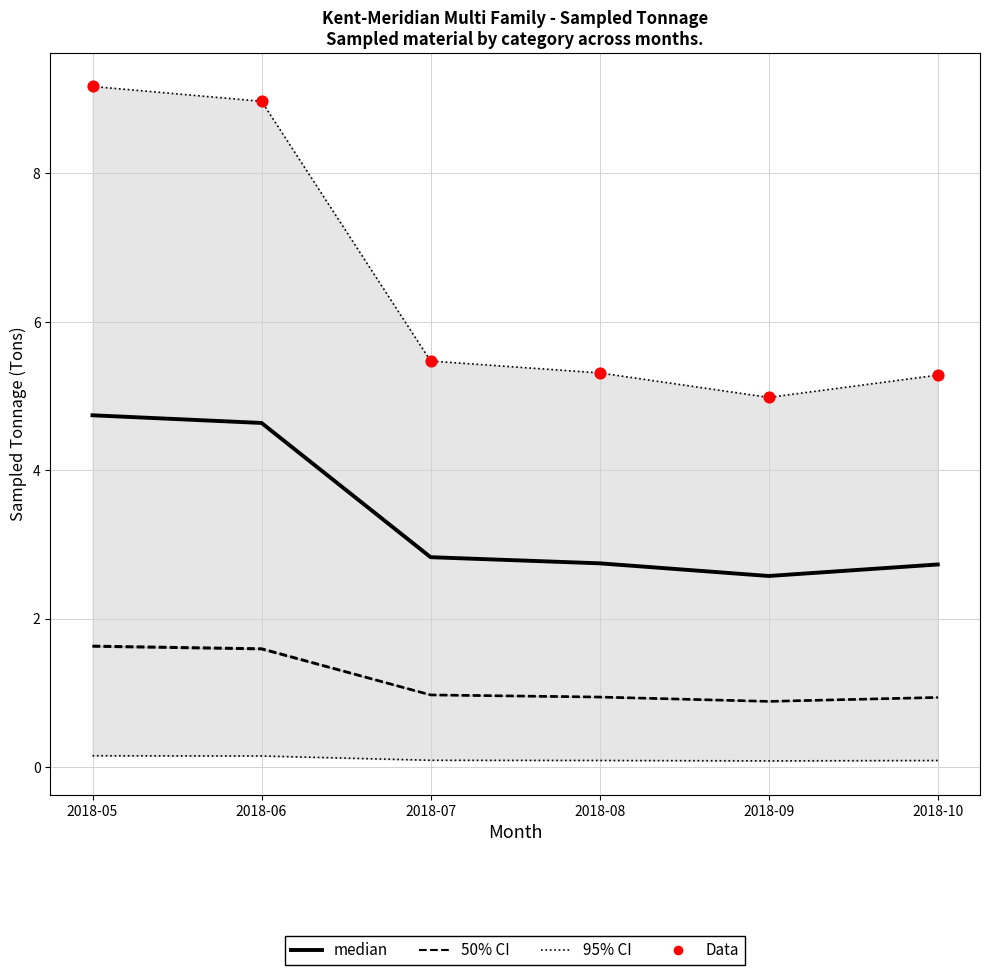

Is the value of 95% CI at 2018-08 greater than the value of 50% CI at 2018-05?

Yes